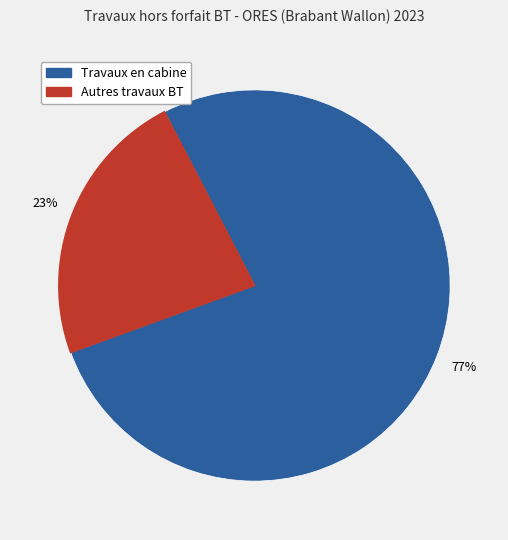

To the nearest percent, what is the average slice percentage?

50%